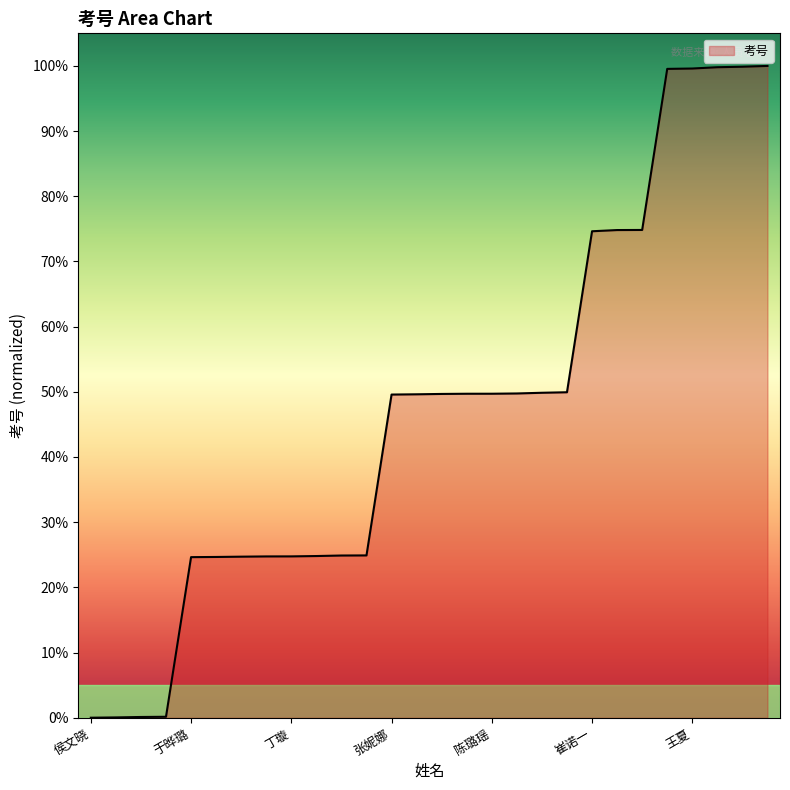

How many lines are shown in the chart?

1